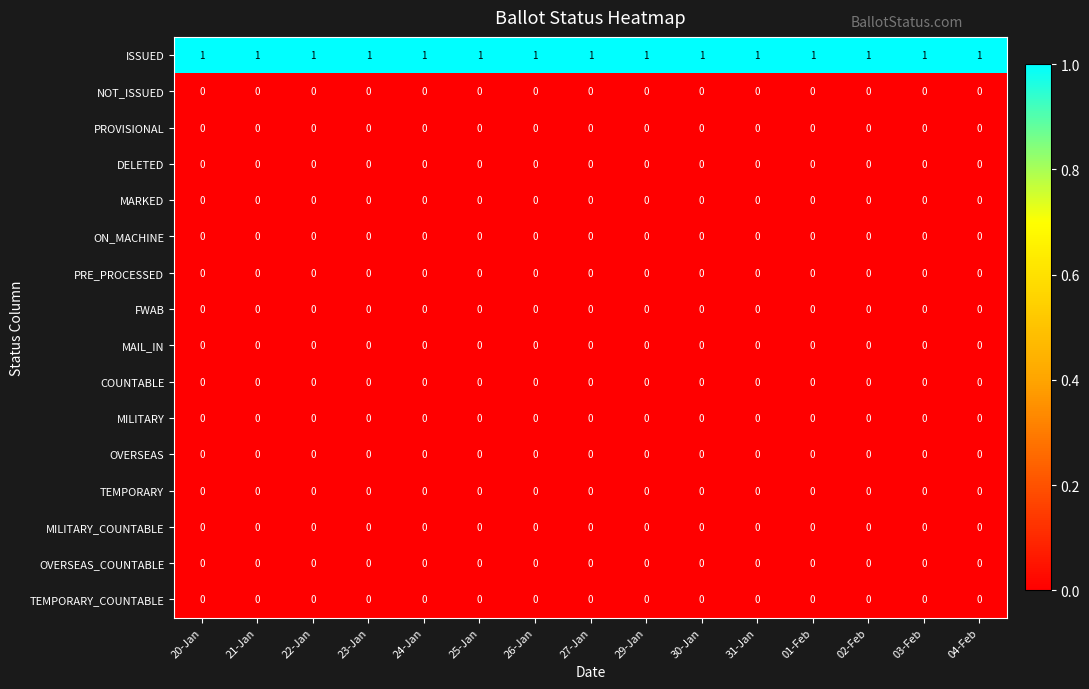

At how many categories does at least one series exceed 0?

15